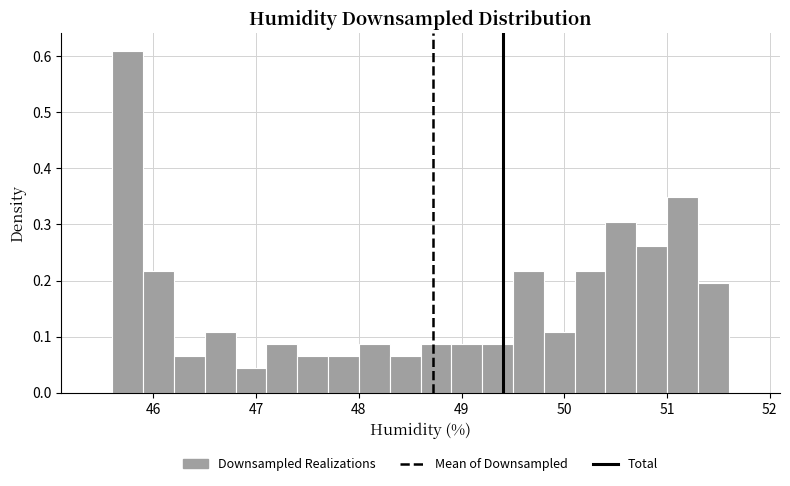

Read against the x-axis, roughly where is the centre of the tallest bar?

45.8